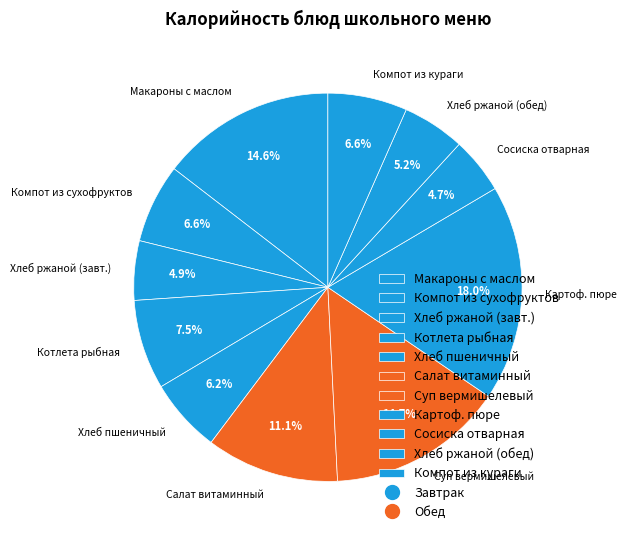

To the nearest percent, what is the difference between the largest and smallest slice percentages?

13%